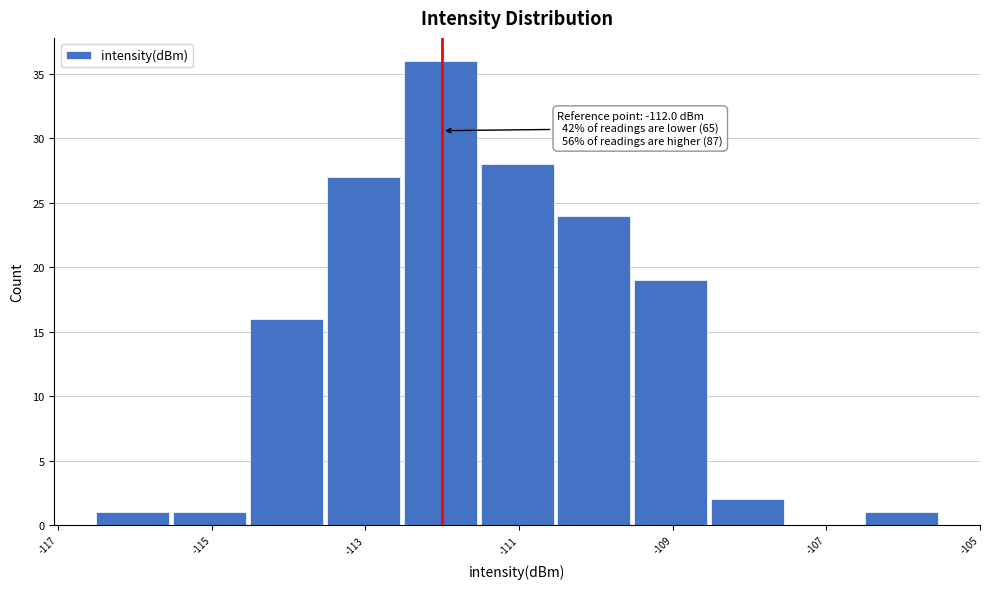

Which range on the x-axis has the tallest bar?

-112.5 to -111.5